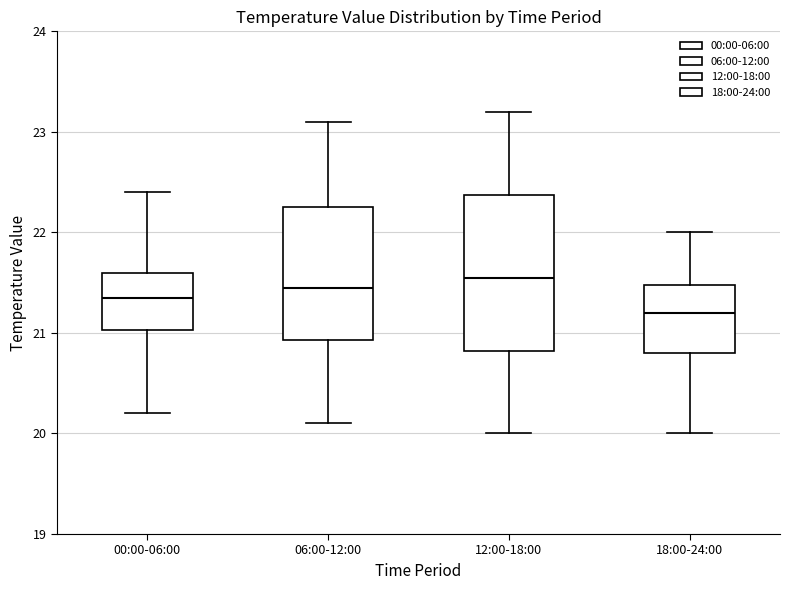

Comparing the boxes themselves (not the whiskers), which one is the tallest?

12:00-18:00